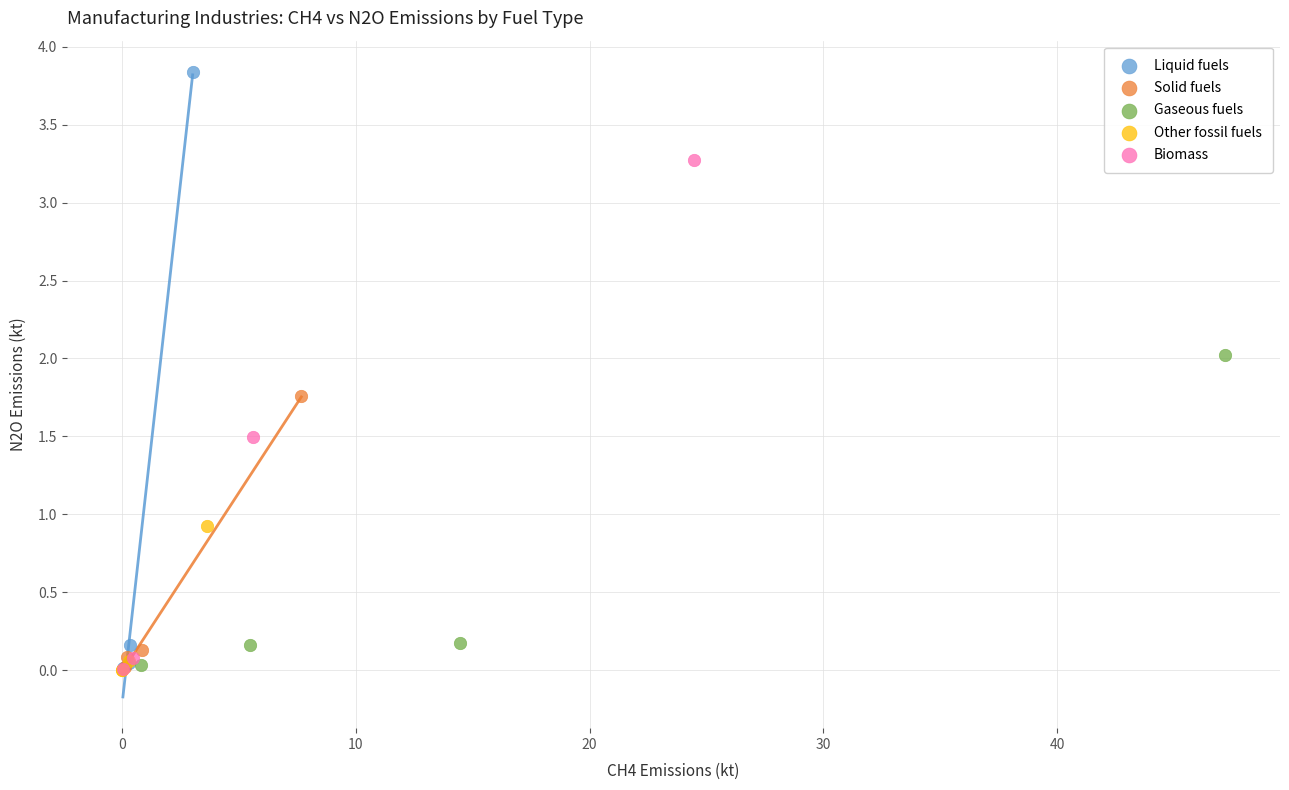

Which series has the largest Y range (max minus min)?

Liquid fuels